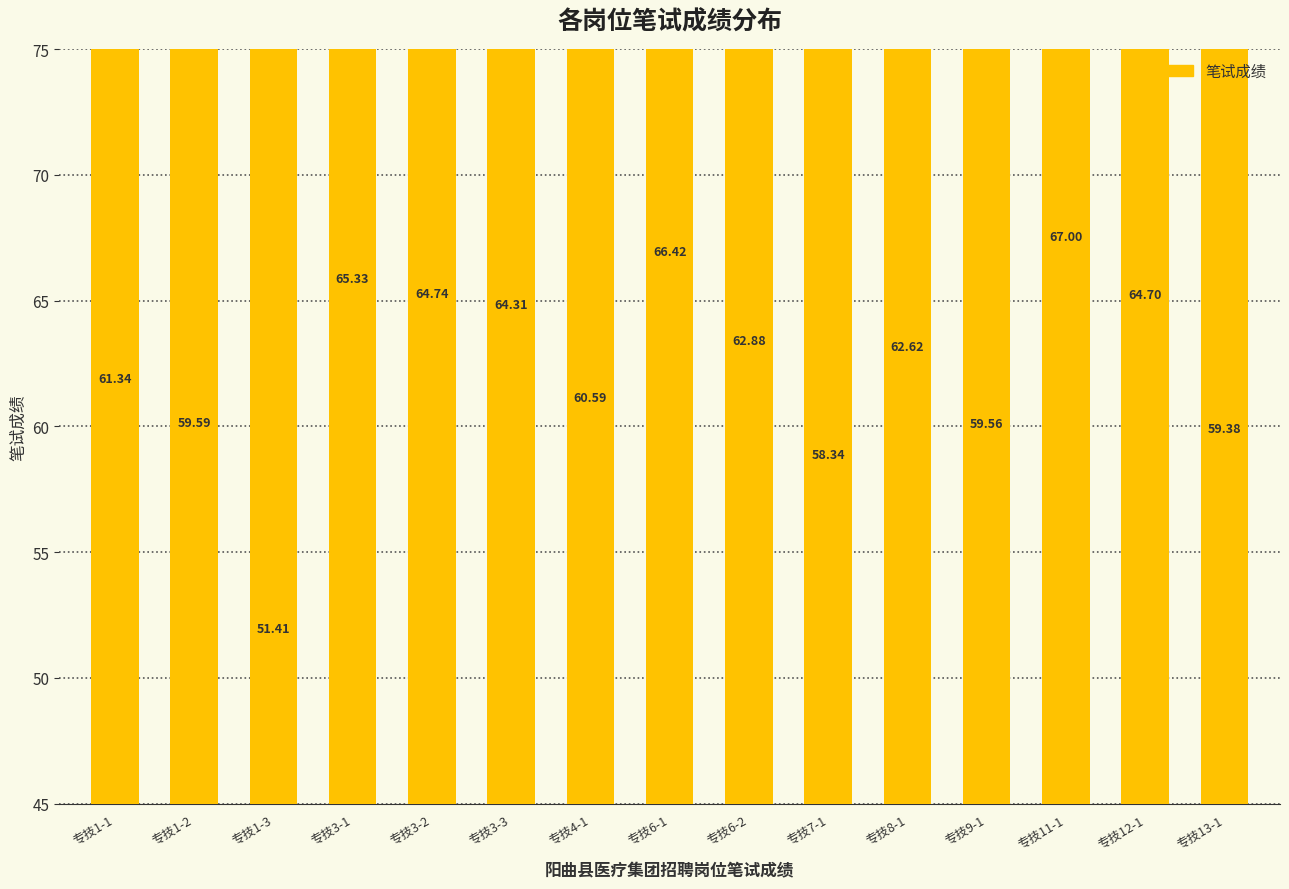

Does the chart contain any negative values?

No